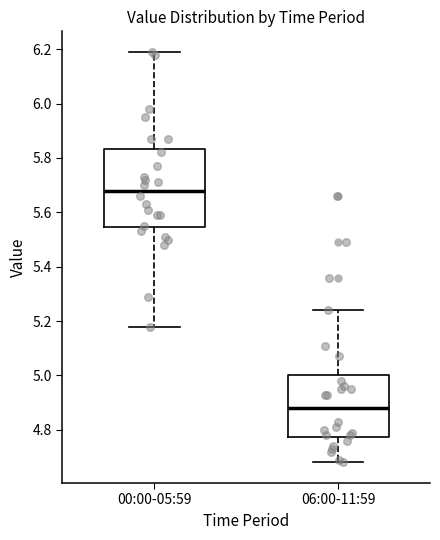

Where does the median line of the box for 00:00-05:59 sit on the y-axis? The values are not printed on the chart, so give them approximately, as read against the axis.

5.68